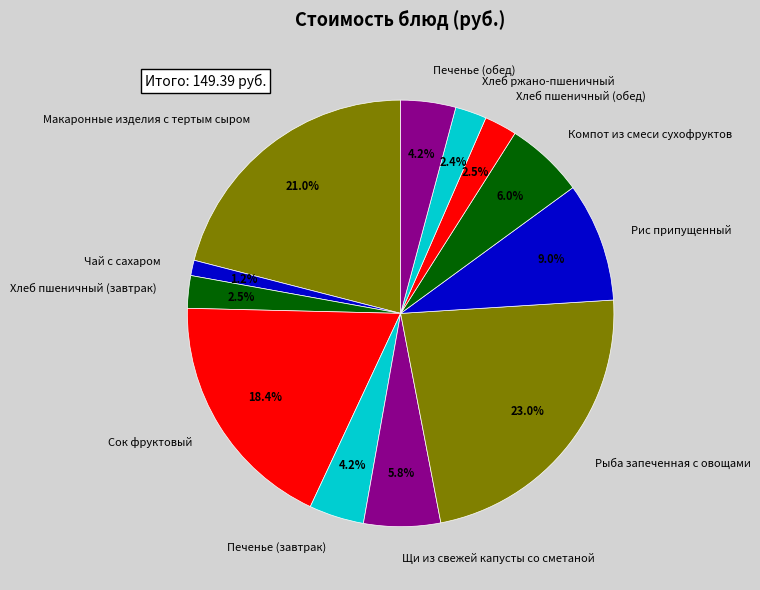

How many slices are in this pie chart?

12